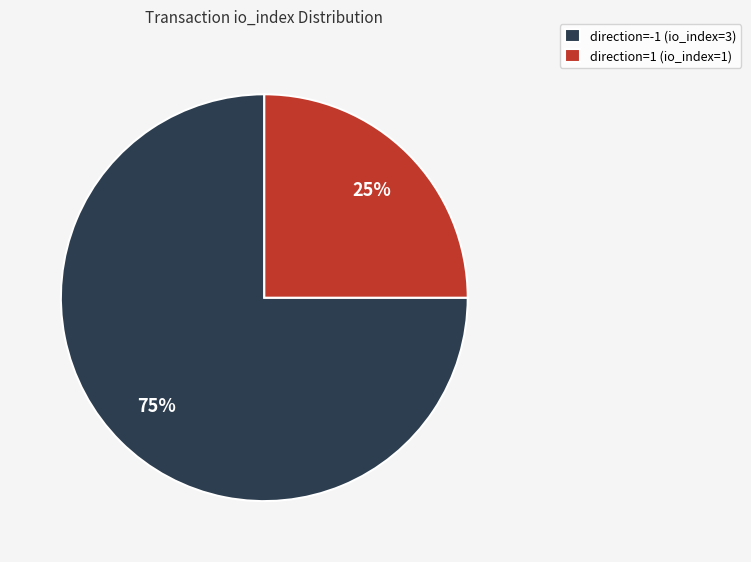

To the nearest percent, what is the difference between the largest and smallest slice percentages?

50%